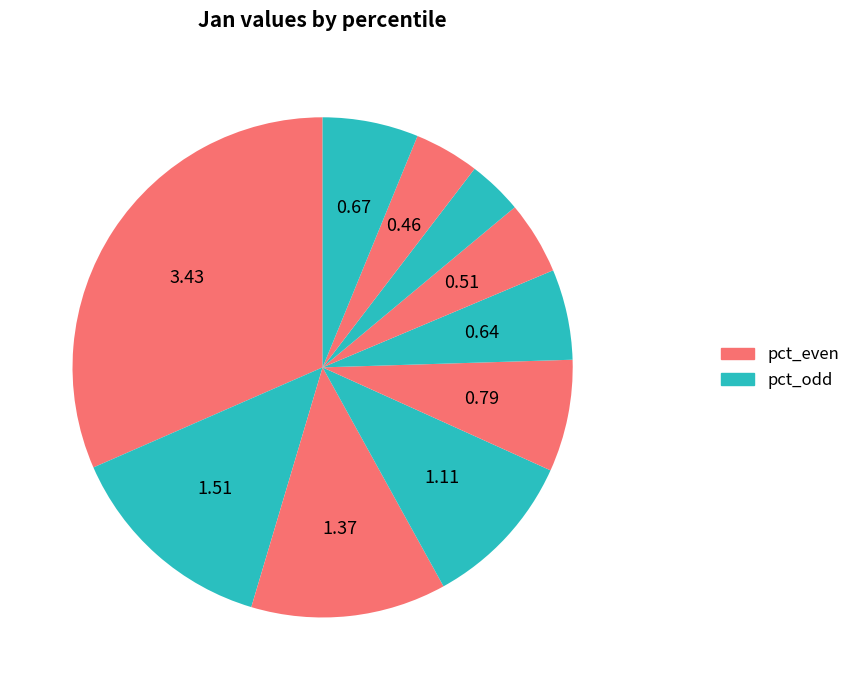

How many segments does this pie chart have?

10